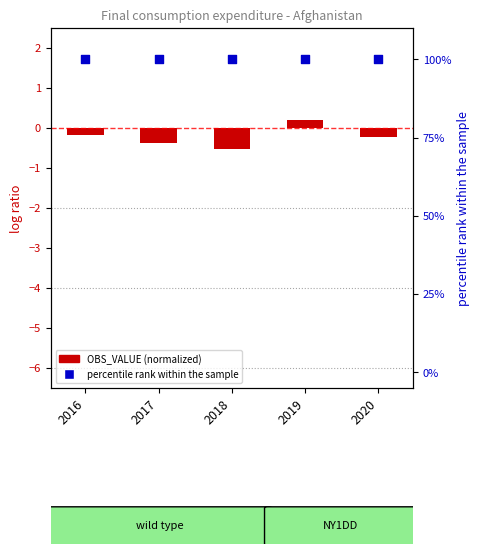

At which category is the sum across all series the highest?

2019